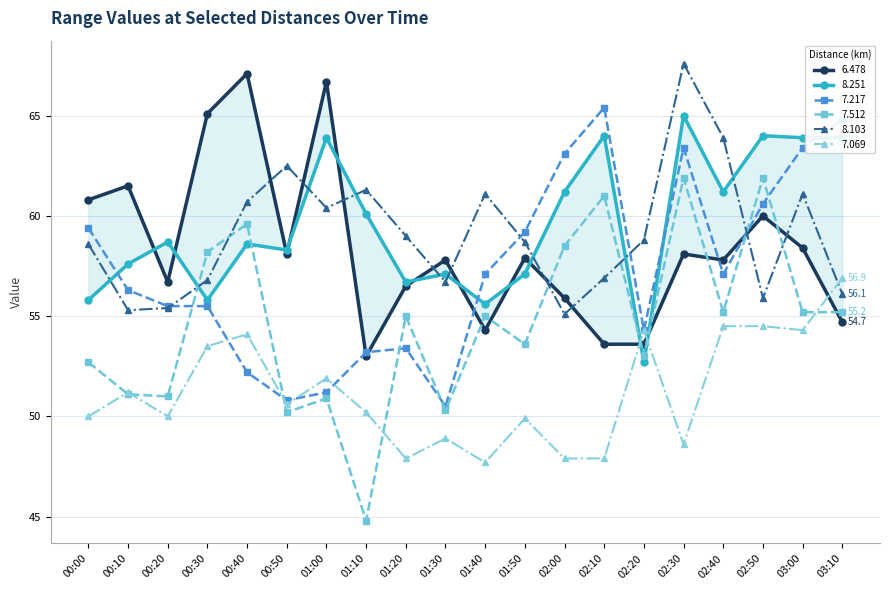

What is the difference between the 6.478 values at 02:40 and 00:00?

3.0